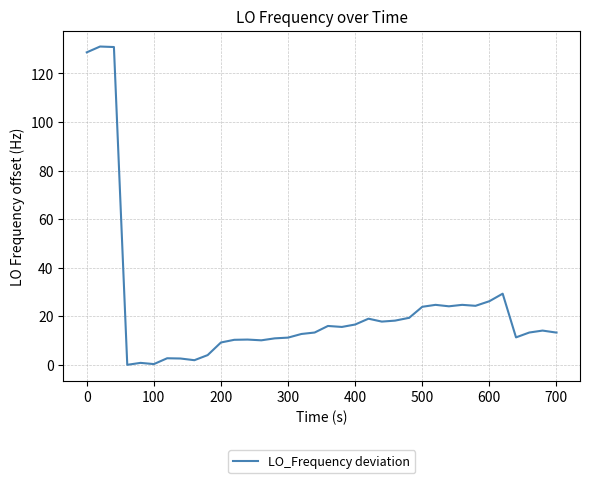

What is the maximum value shown in the chart?

131.1